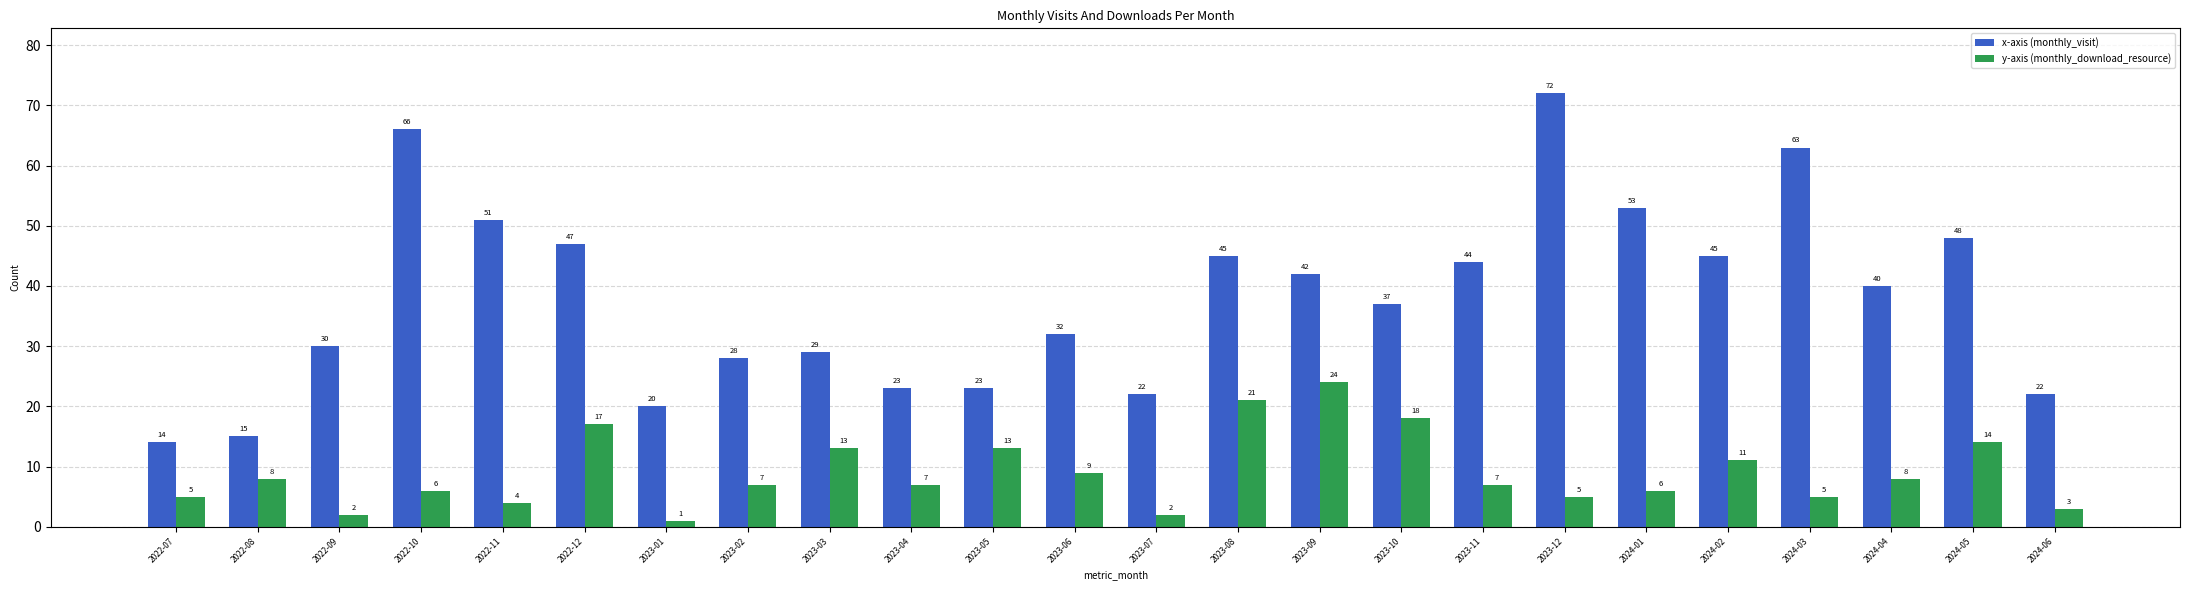

Reading left to right, list all the values displayed in this chart.

monthly_visit: 14	15	30	66	51	47	20	28	29	23	23	32	22	45	42	37	44	72	53	45	63	40	48	22
monthly_download_resource: 5	8	2	6	4	17	1	7	13	7	13	9	2	21	24	18	7	5	6	11	5	8	14	3